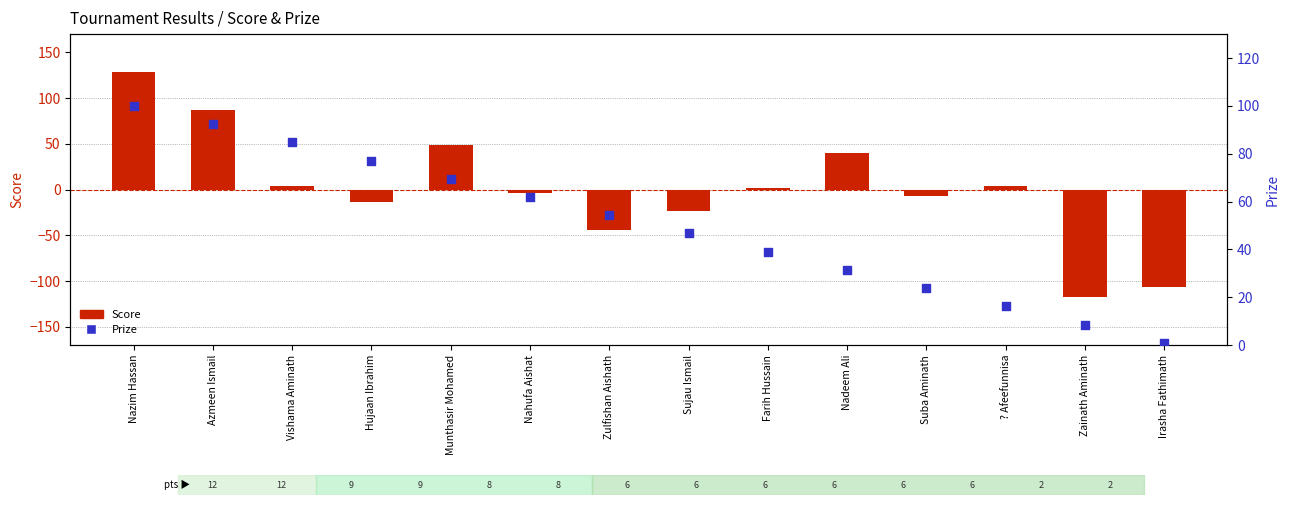

Which series contains the highest Y value?

Score